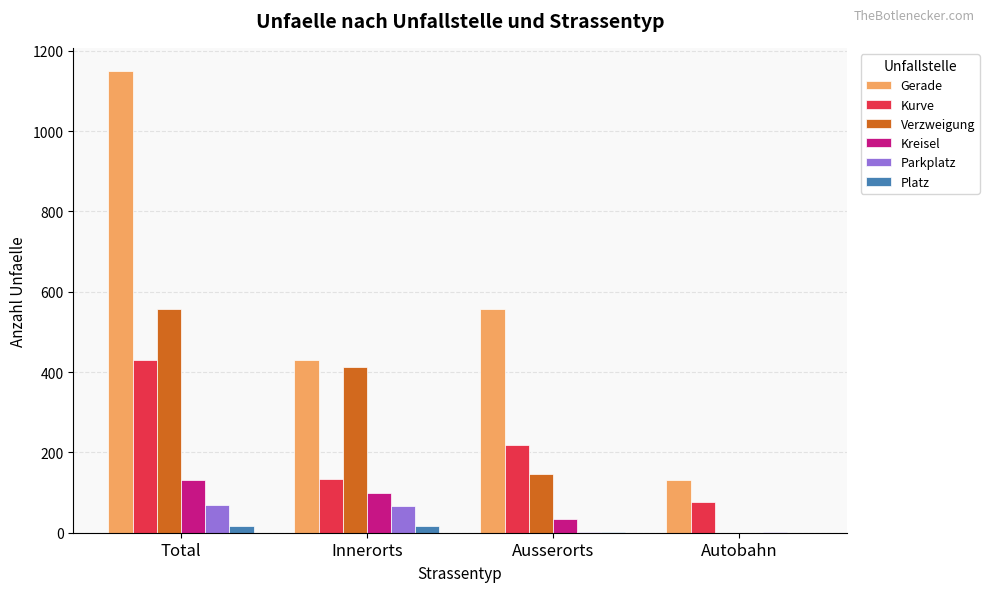

Does the chart contain stacked bars?

No